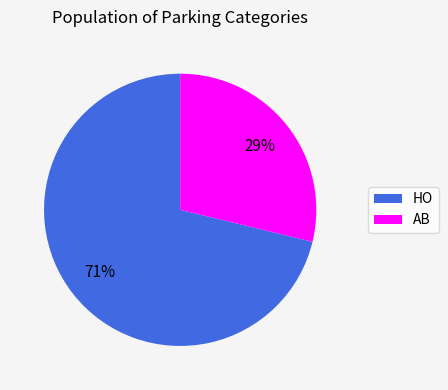

Which slice is the largest?

HO